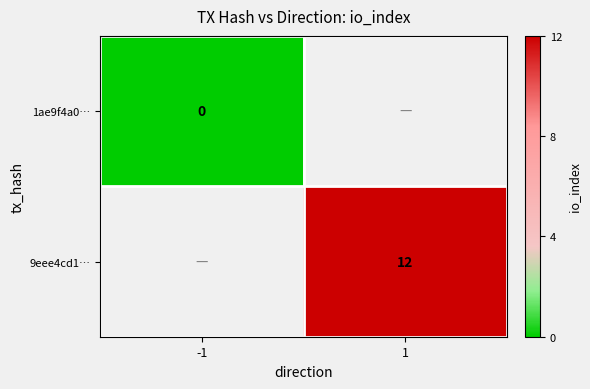

Is it true that 9eee4cd1… equals 12 at 1?

True